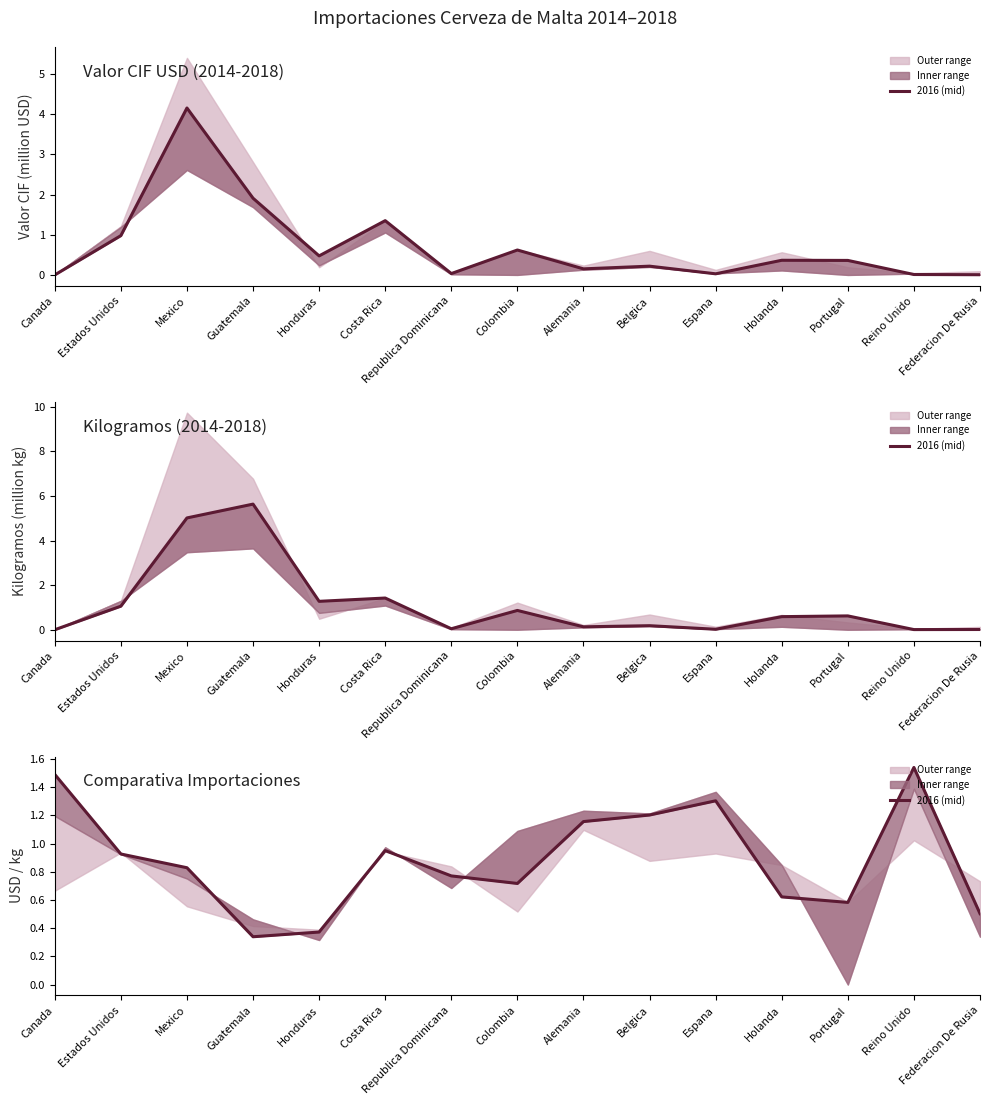

What value does the data have at Reino Unido?

1.5